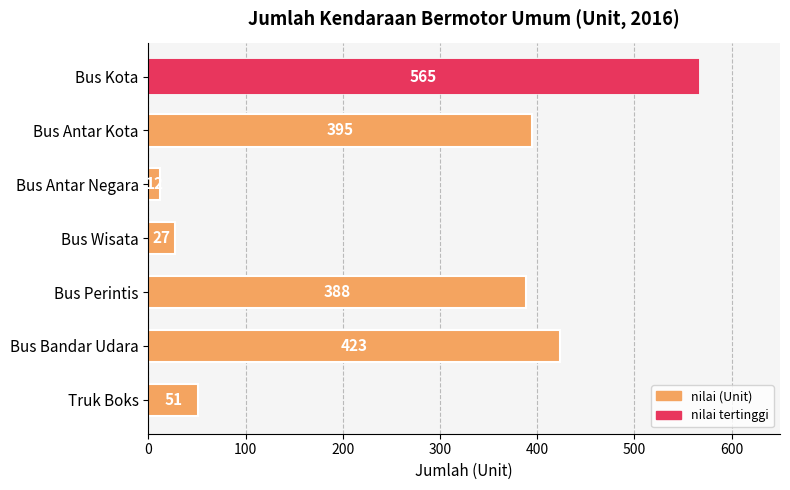

How many values are below 388?

3